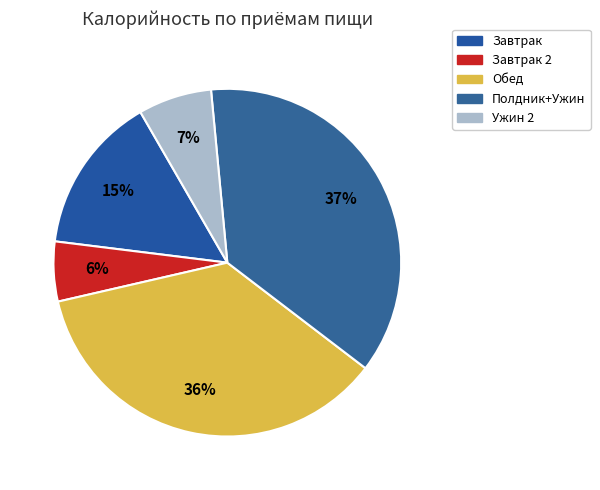

Which slice is the largest?

Полдник+Ужин